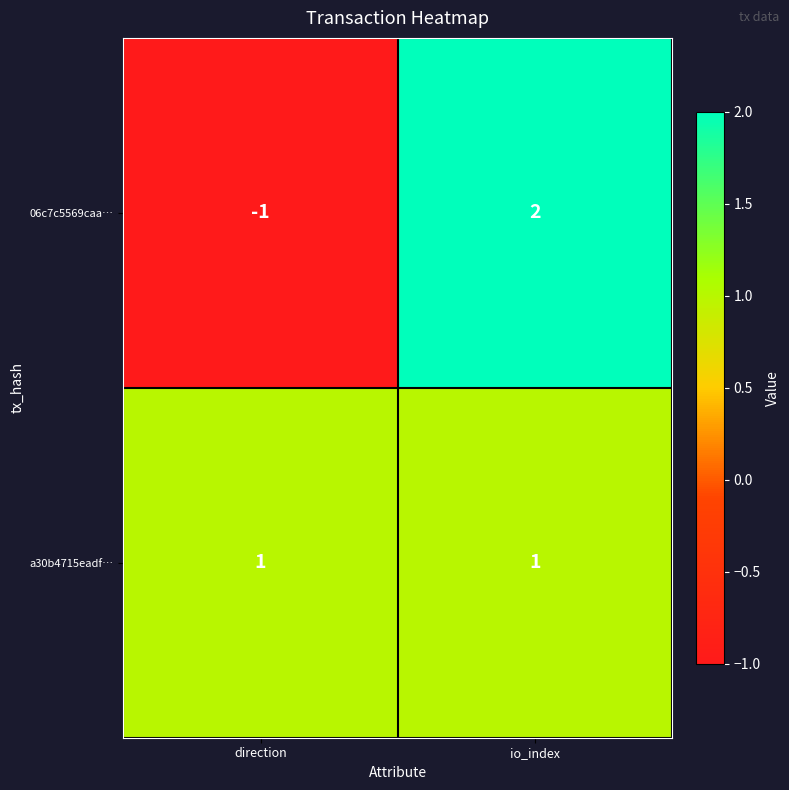

What is the difference between the maximum and minimum values in the 06c7c5569caa… series?

3